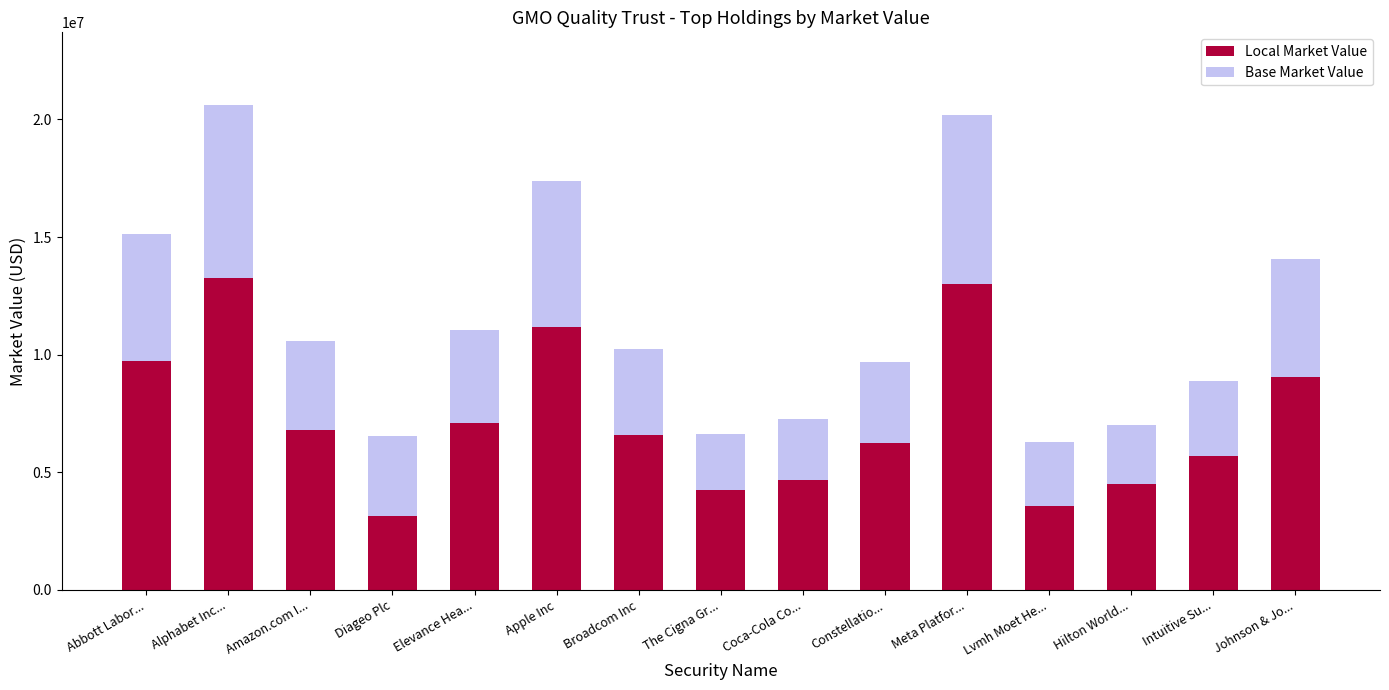

What is the total value across all series at Johnson & Jo...?

23091970.1